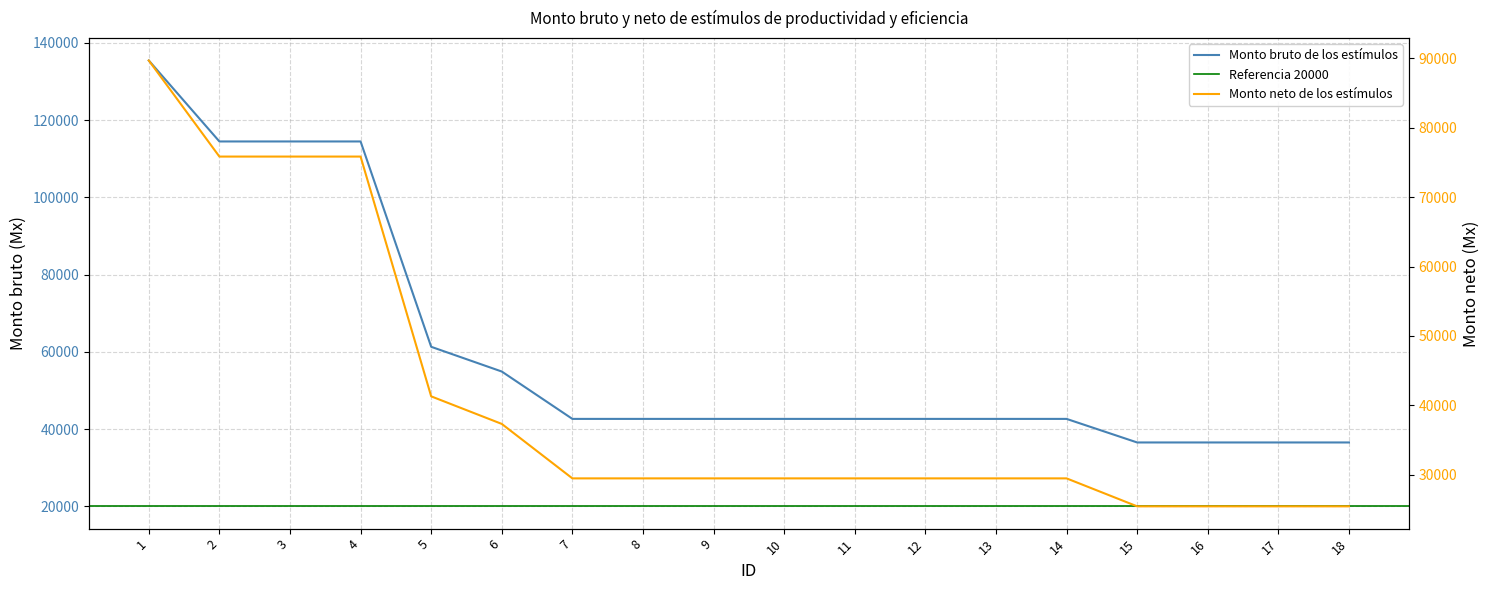

How many values in the Monto bruto de los estímulos series exceed 42642?

14